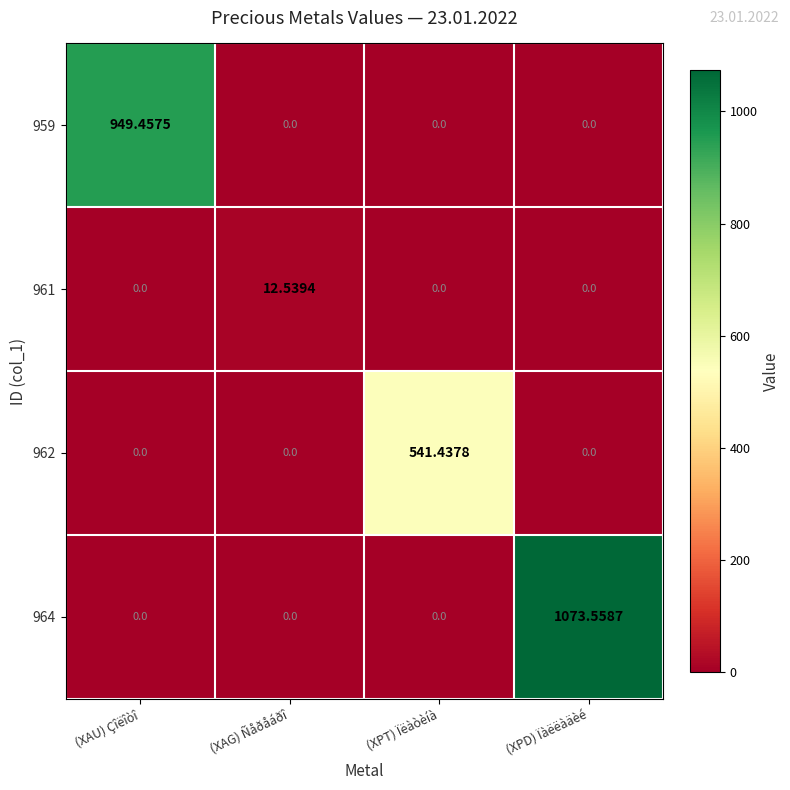

Count the number of data series in this chart.

4